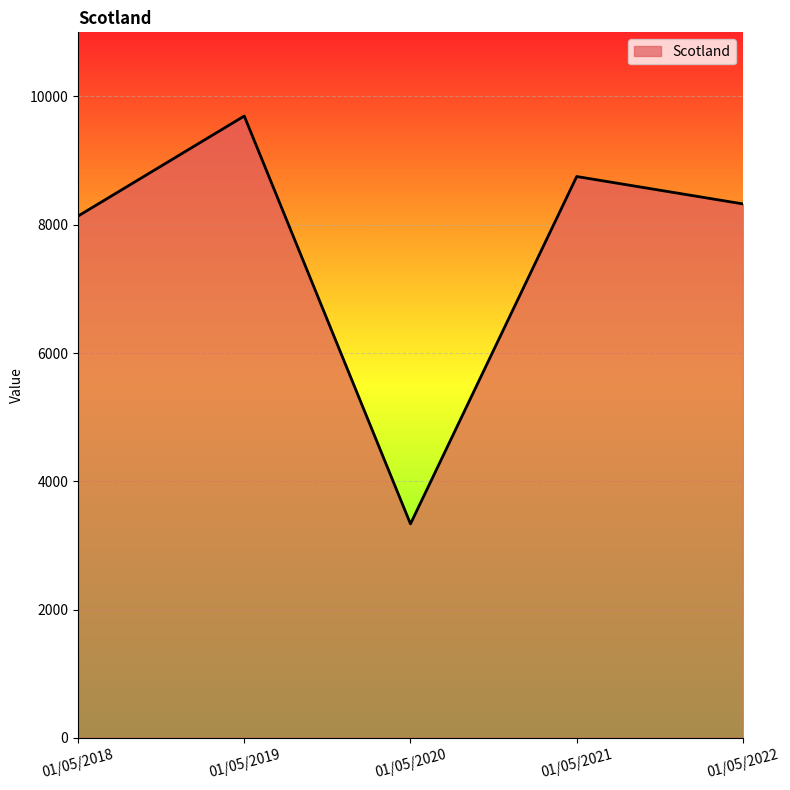

What is the average value?

7649